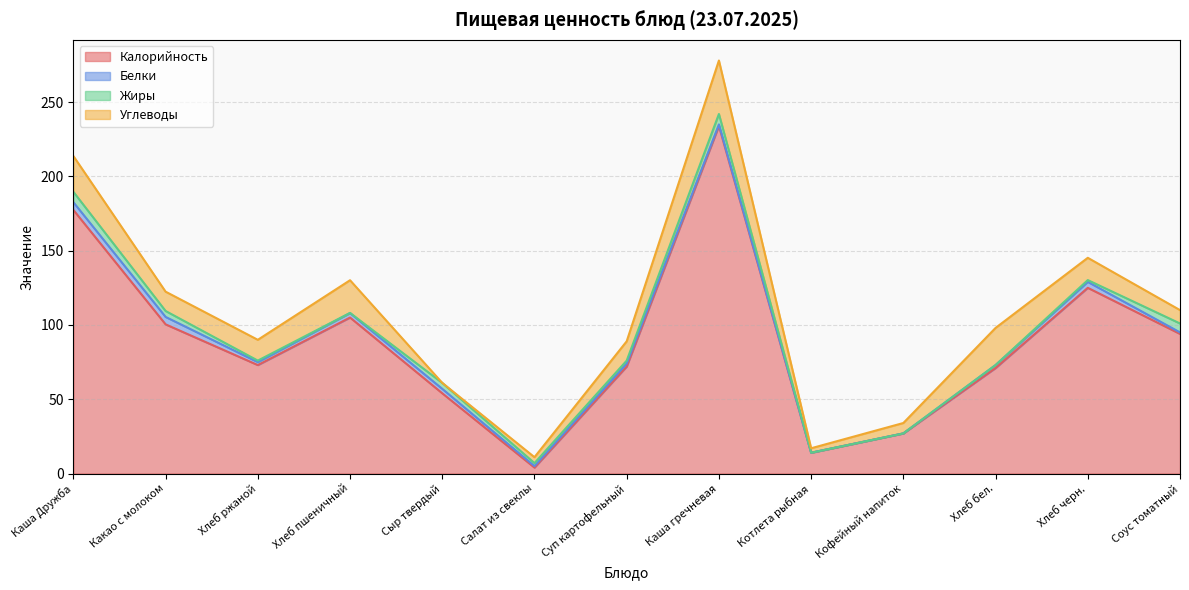

What is the difference between the highest and lowest values at Каша гречневая?

233.0